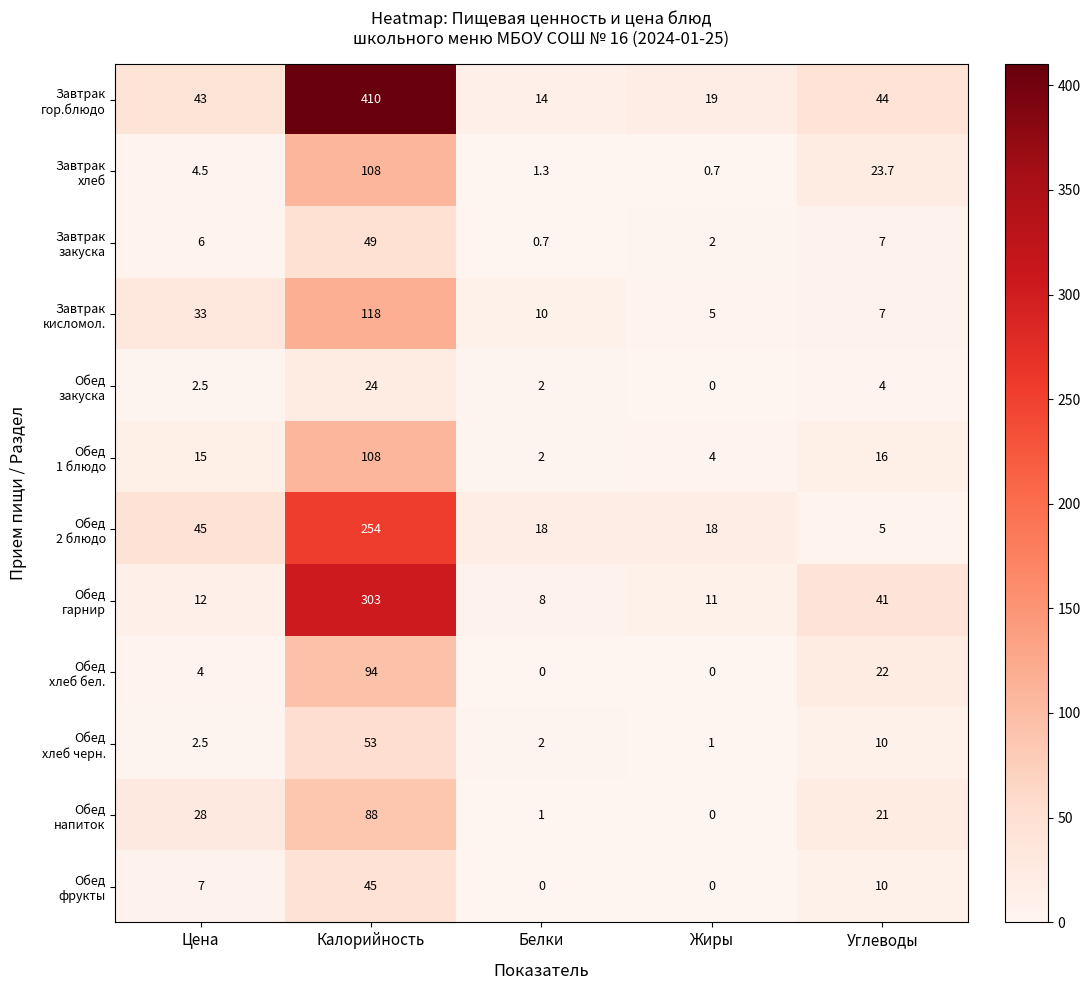

At how many categories does at least one series exceed 72?

1